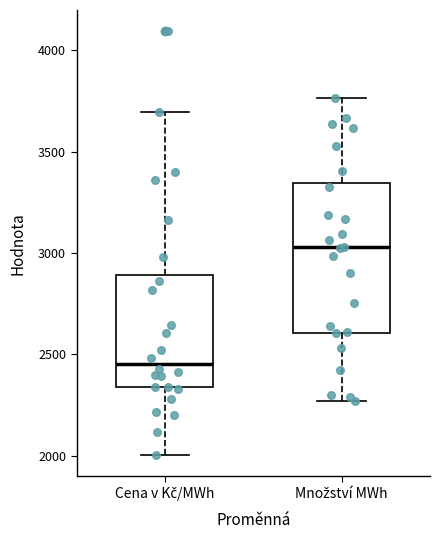

Which box's median line is the highest?

Množství MWh